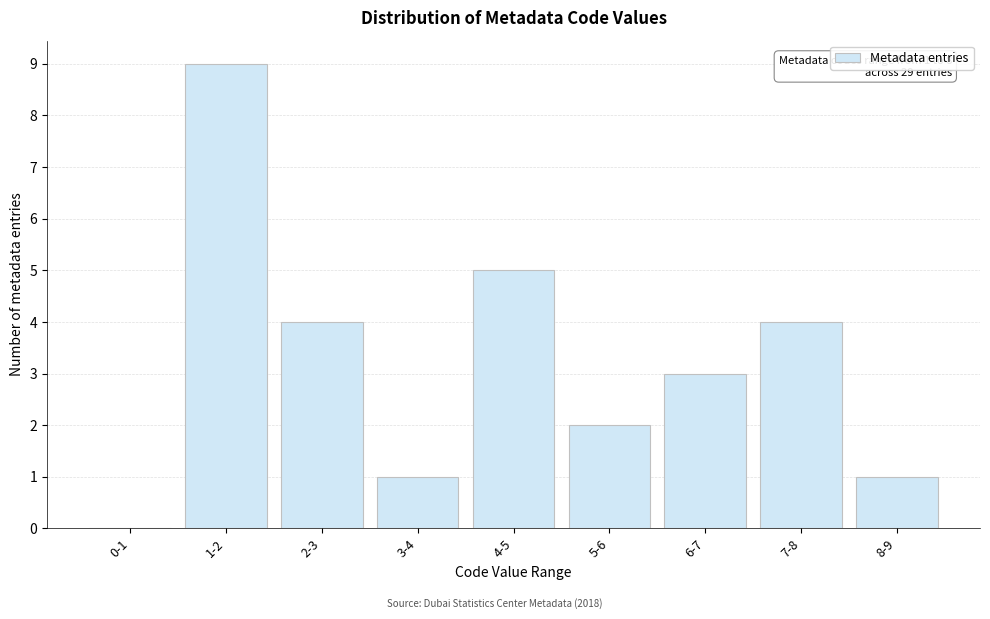

Reading left to right, extract all data points from this chart.

0-1=0	1-2=9	2-3=4	3-4=1	4-5=5	5-6=2	6-7=3	7-8=4	8-9=1